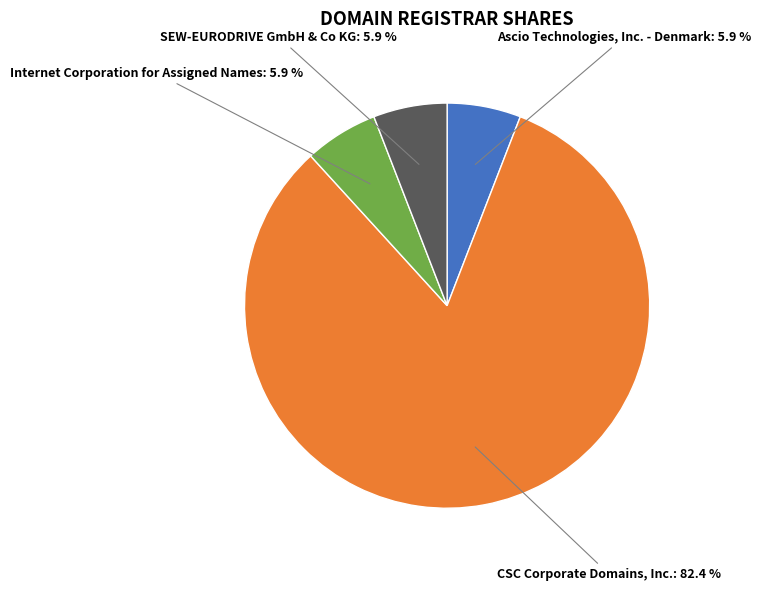

To the nearest percent, what is the difference between the largest and smallest slice percentages?

76%